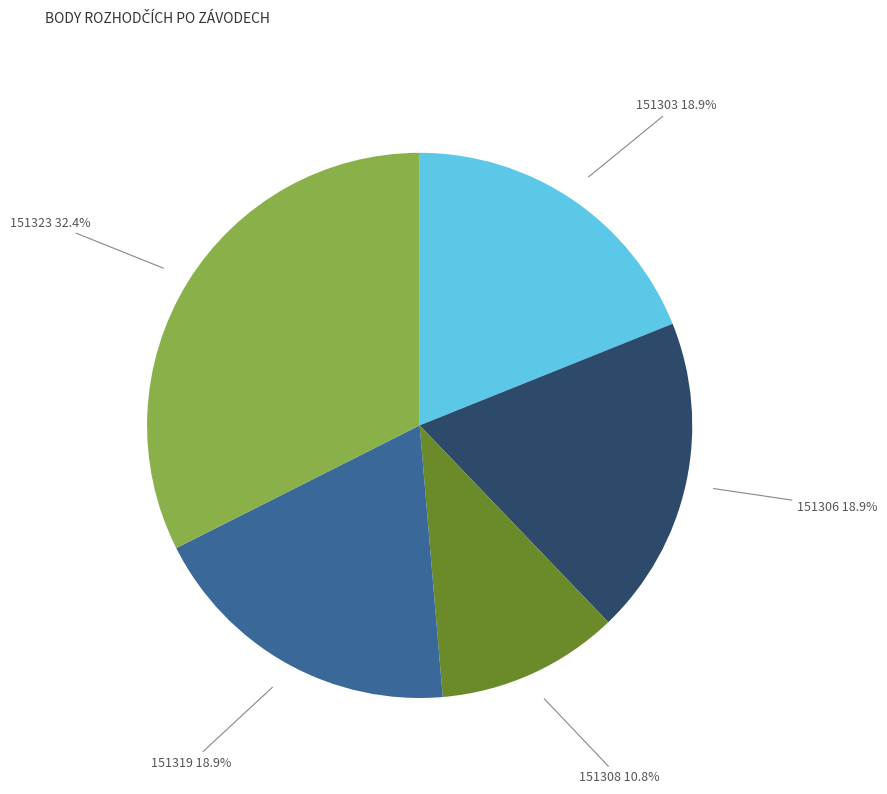

Is there a majority slice in this chart?

No